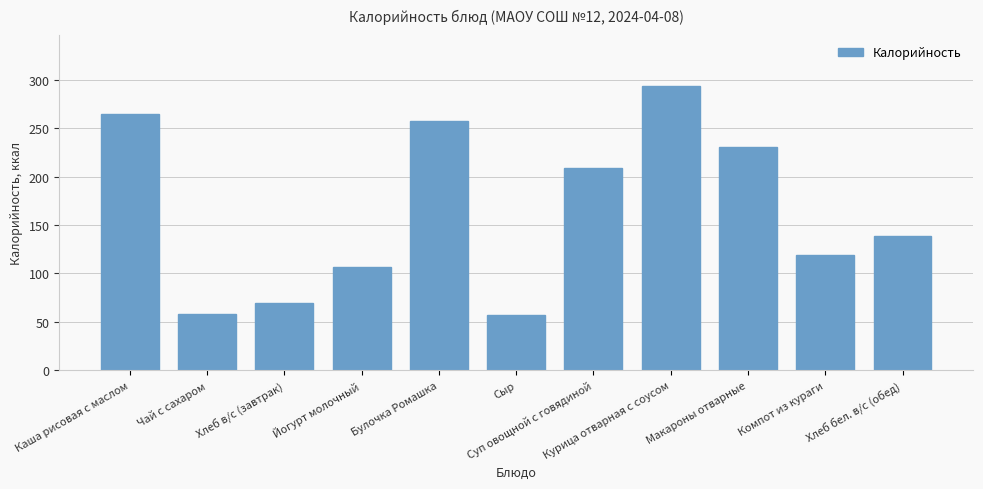

The chart shows a value of 86.1 at Чай с сахаром. True or false?

False